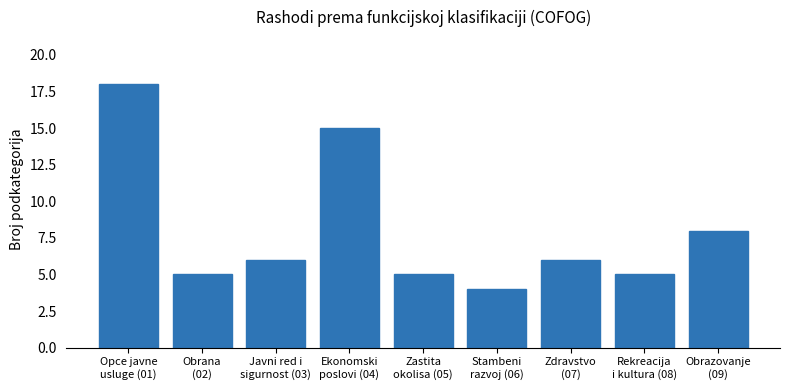

True or false: the data shows 5 at Obrana
(02).

True